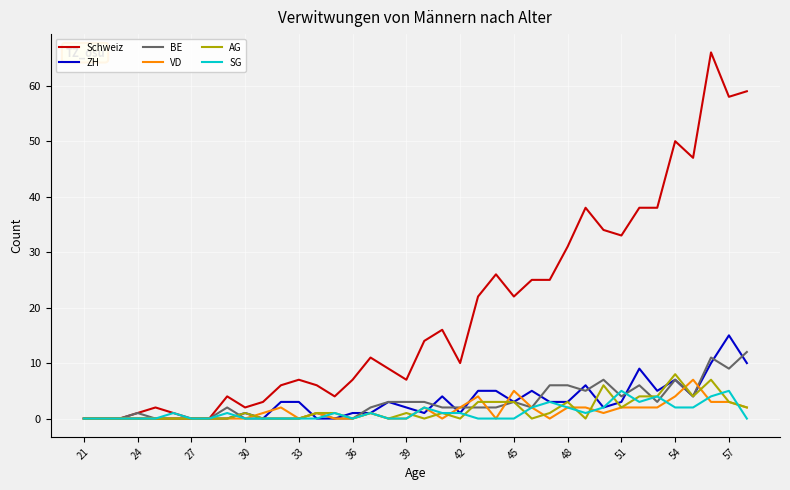

List the series in order of their peak value, lowest first.

SG, VD, AG, BE, ZH, Schweiz